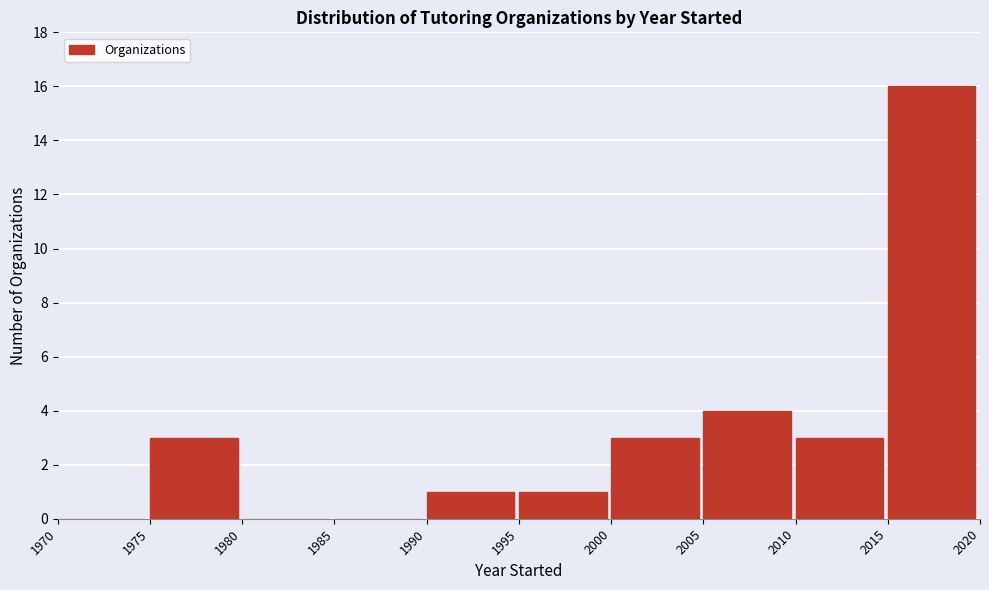

Reading left to right, transcribe this chart: for each bar, give the range it covers on the x-axis and its height. The values are not printed on the chart, so give them approximately, as read against the axis.

1970 to 1975: 0
1975 to 1980: 3
1980 to 1985: 0
1985 to 1990: 0
1990 to 1995: 1
1995 to 2000: 1
2000 to 2005: 3
2005 to 2010: 4
2010 to 2015: 3
2015 to 2020: 16